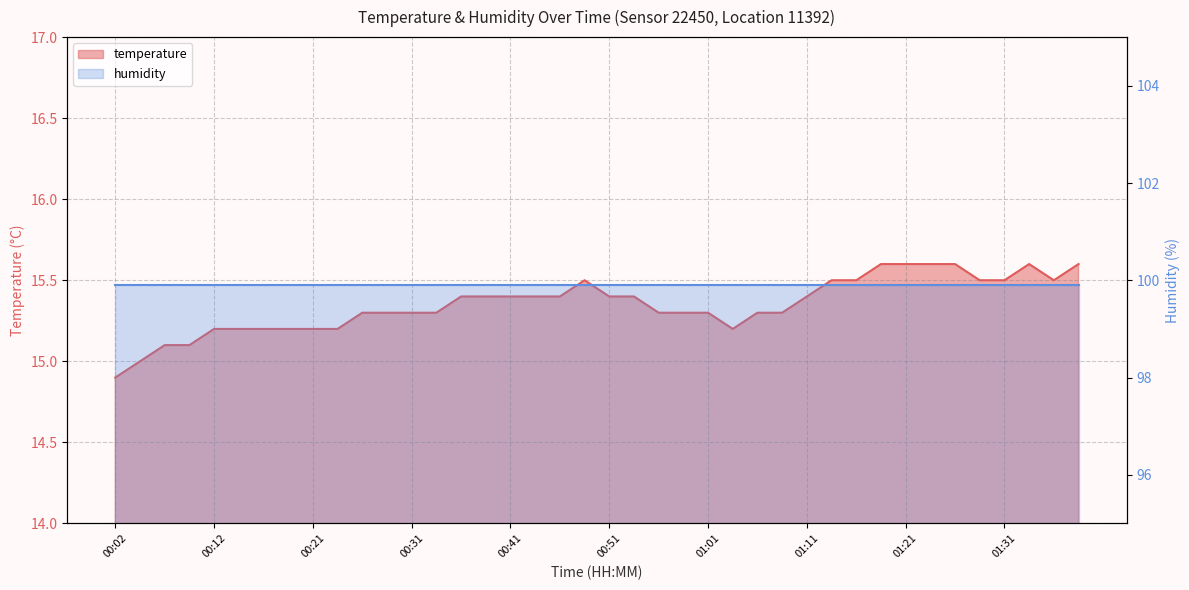

At which label does the data first exceed 15?

00:07